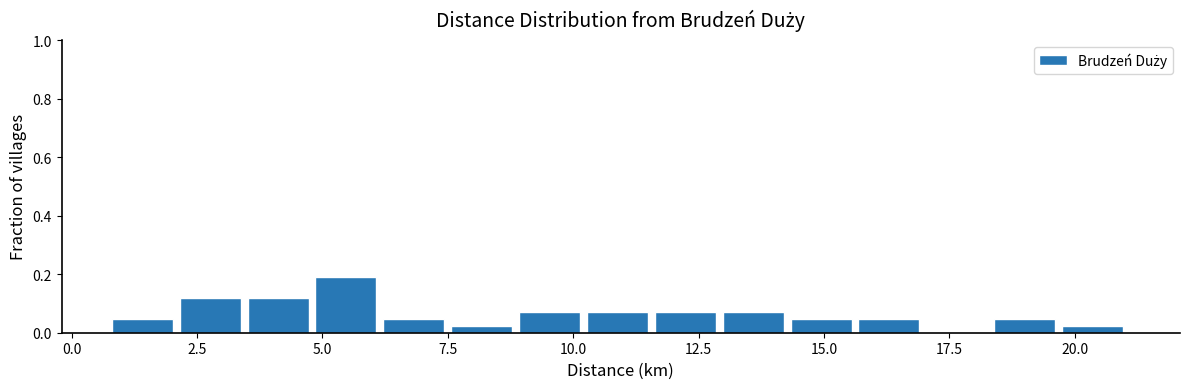

Read against the x-axis, roughly where is the centre of the tallest bar?

5.5